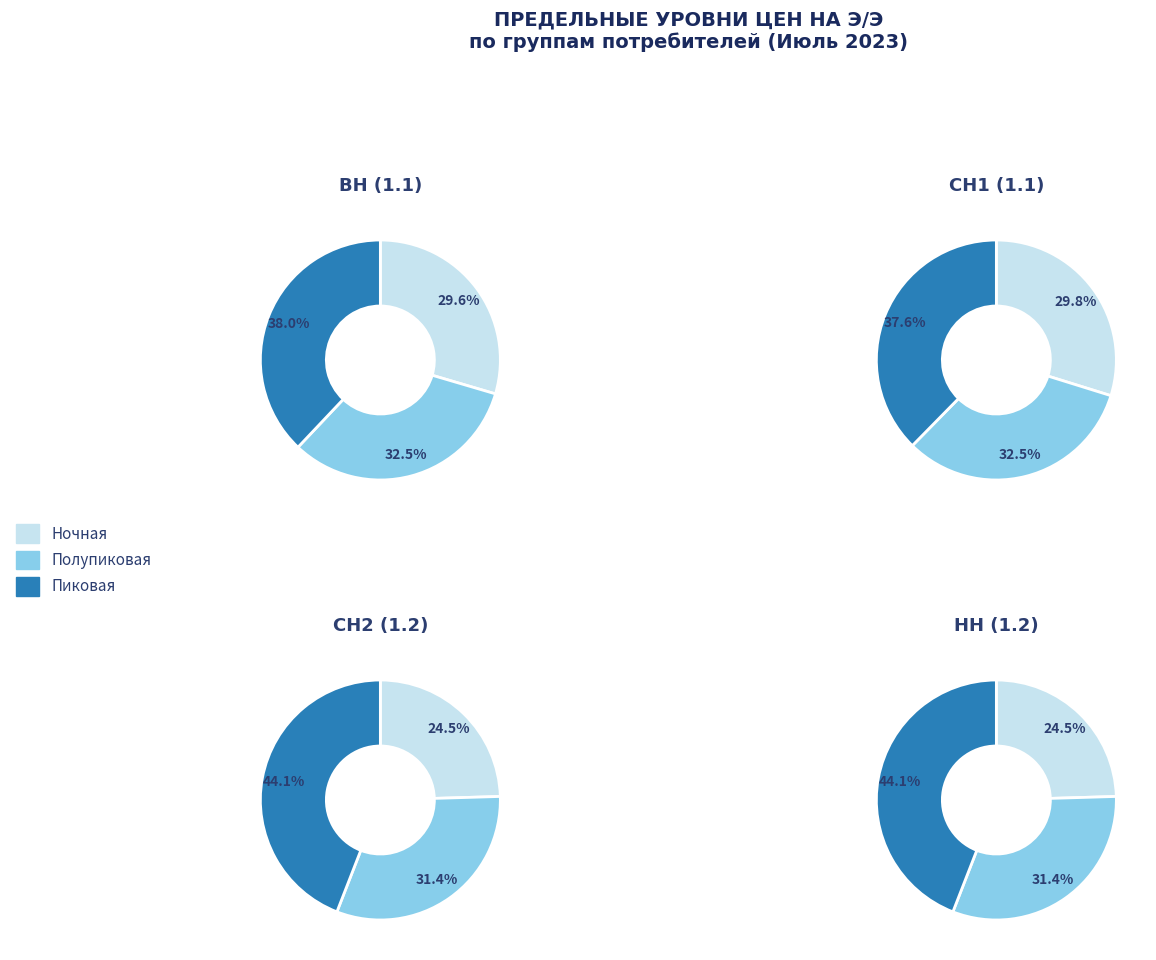

Is there any slice that represents more than half of the pie?

No